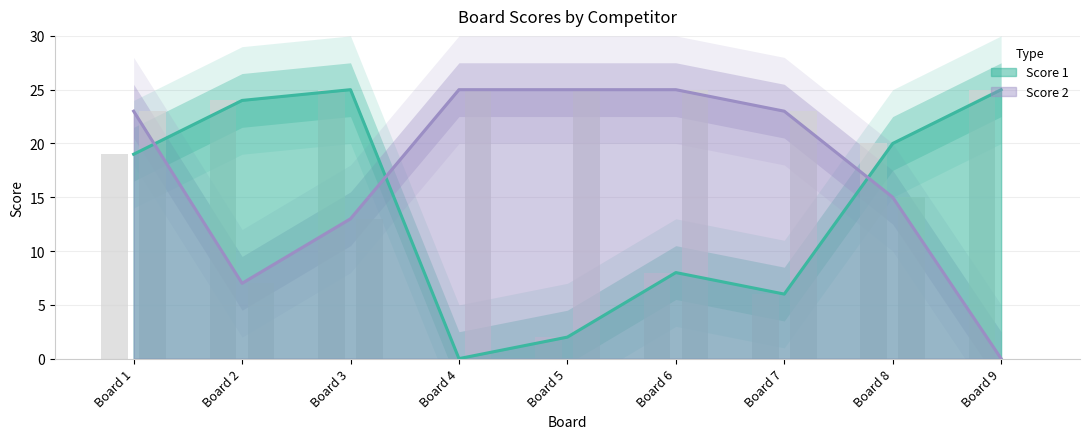

Does the chart contain stacked bars?

No